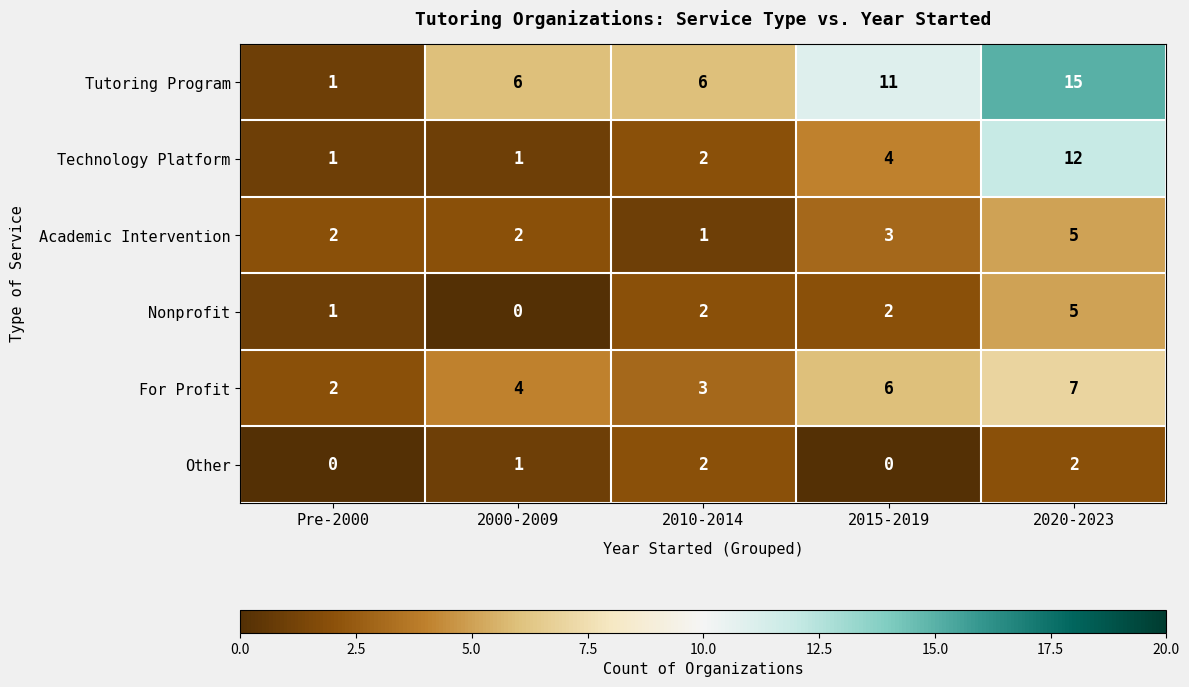

What is the sum of the Academic Intervention values at 2015-2019 and 2020-2023?

8